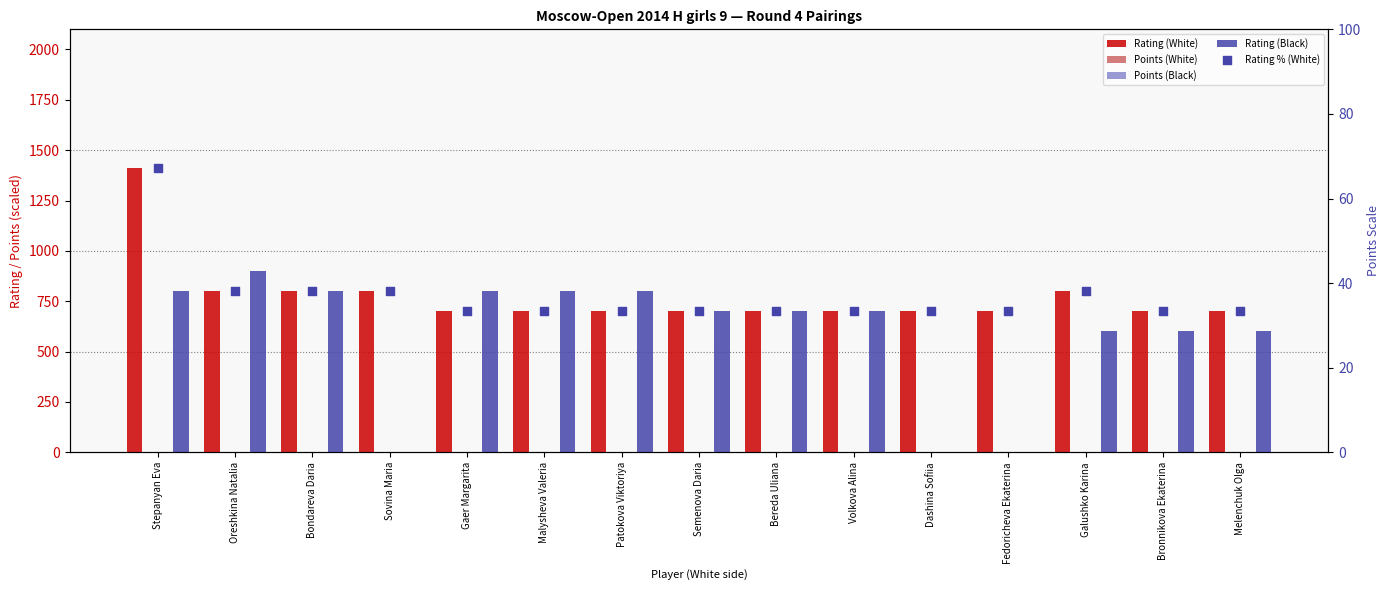

Which series reaches the minimum Y coordinate?

Rating (Black)